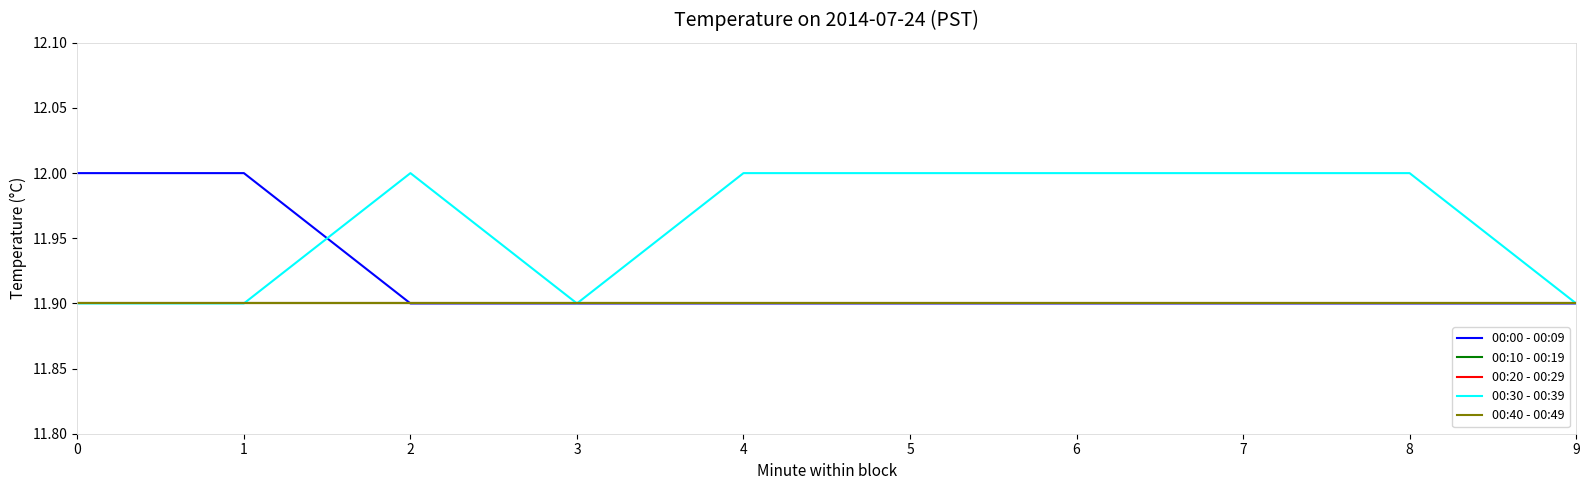

Between 7 and 8, which is larger?

7